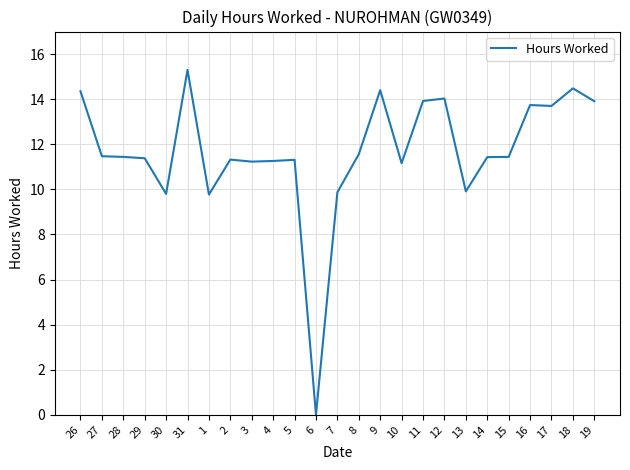

At which label does the data first exceed 11?

26